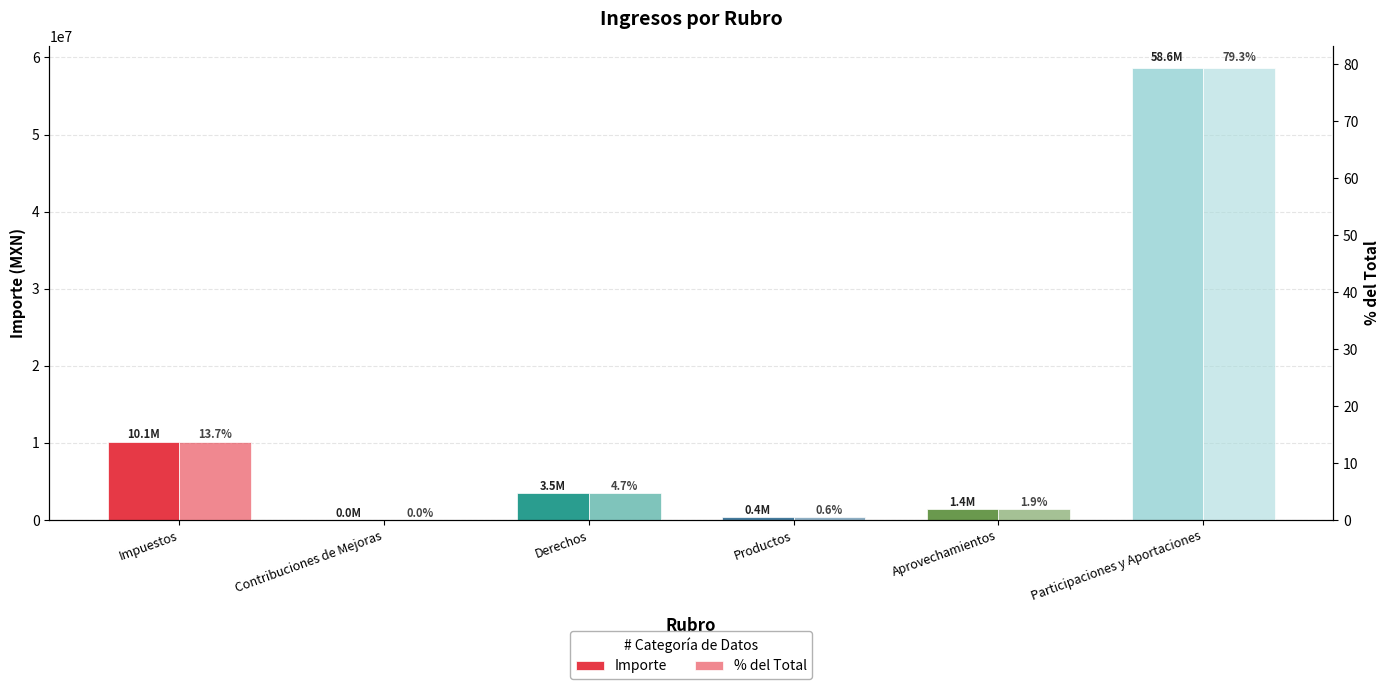

What is the sum of all Importe values?

73924317.9